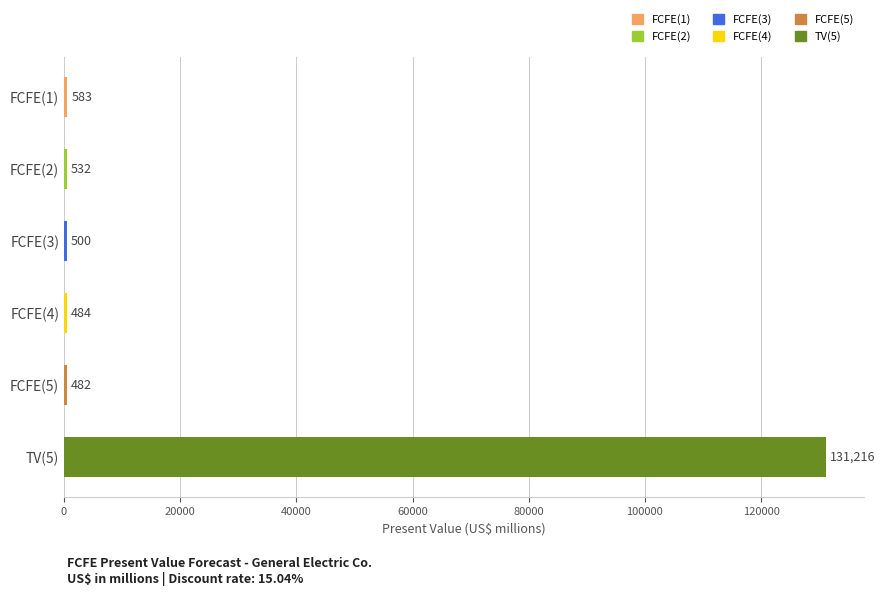

At which label is the value closest to 65849?

FCFE(1)